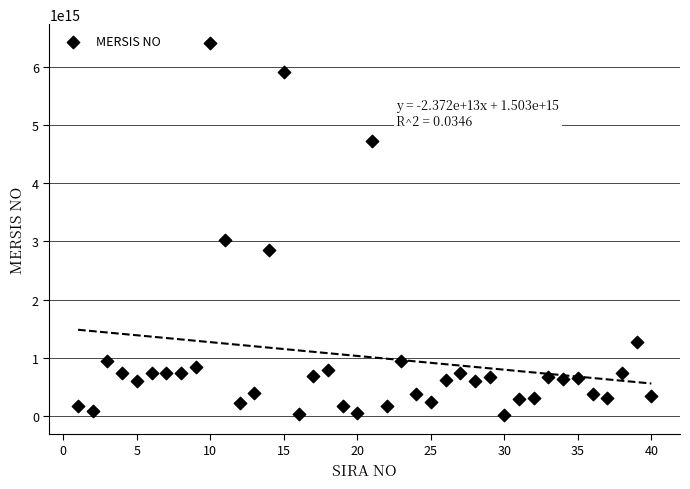

What Y value in the scatter plot is closest to 3215606613500018?

3032321846200015